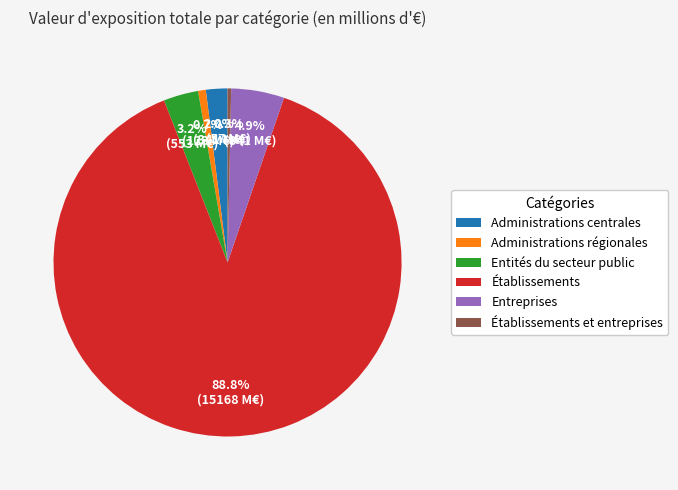

Count the number of slices in the pie.

6